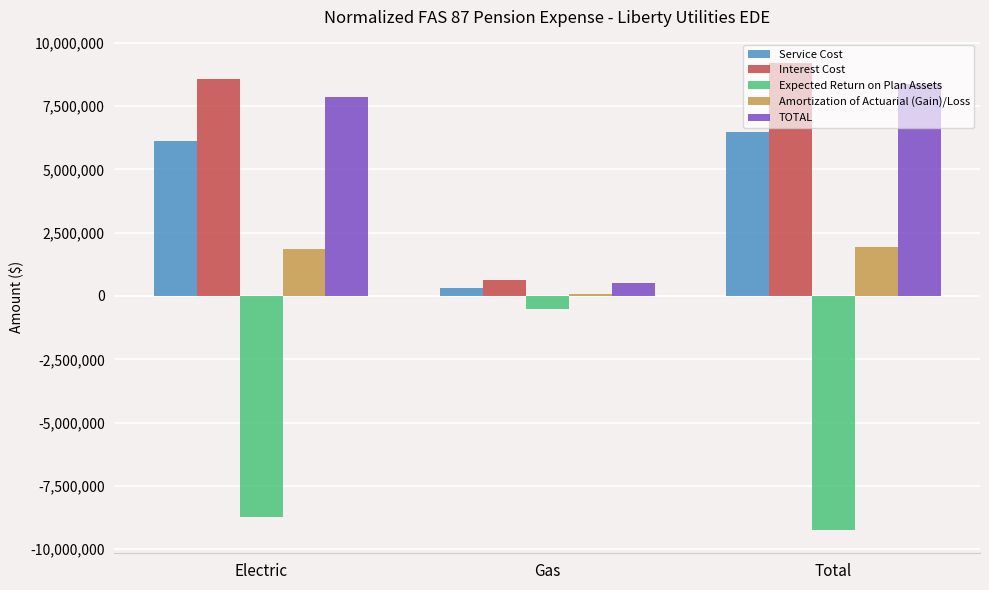

The value of TOTAL at Gas is 532466. True or false?

True